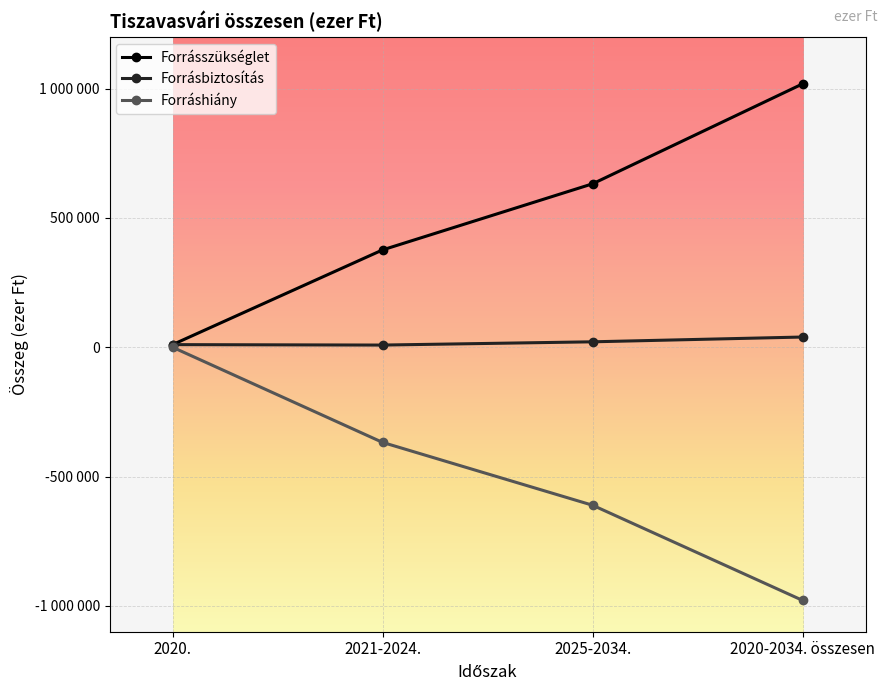

Does the chart have visible grid lines?

Yes